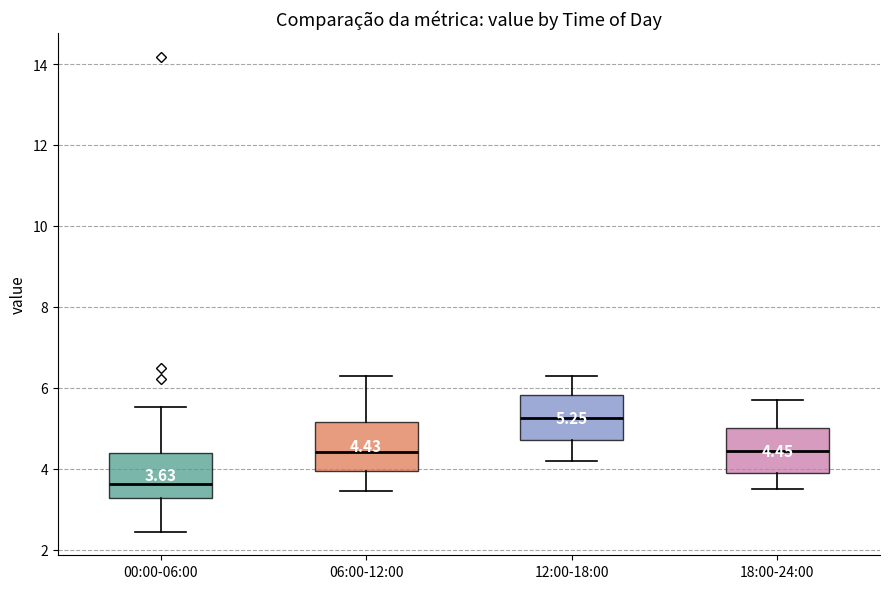

Which box has the lowest median line?

00:00-06:00